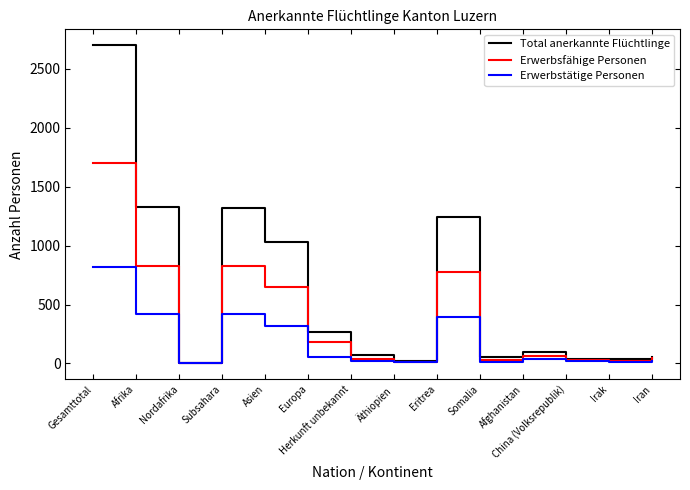

At how many categories does at least one series exceed 1967?

1